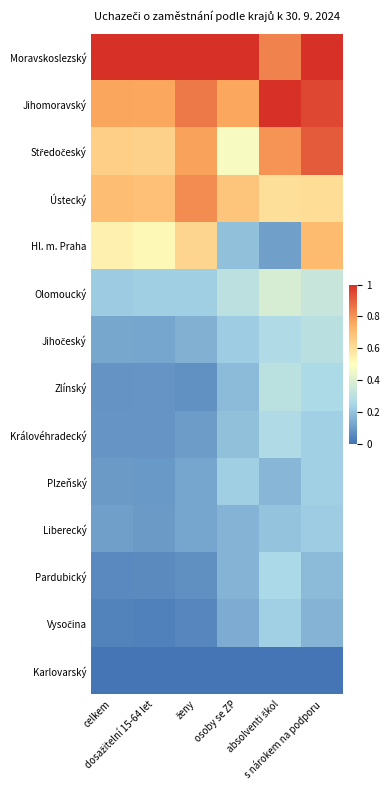

Which series has the widest spread of values?

Hl. m. Praha